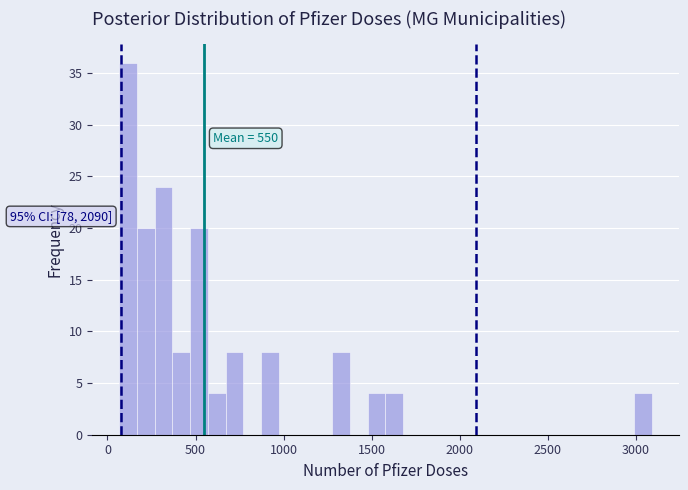

Around what value on the x-axis is the tallest bar? Give the approximate position of its centre, as read against the axis.

100